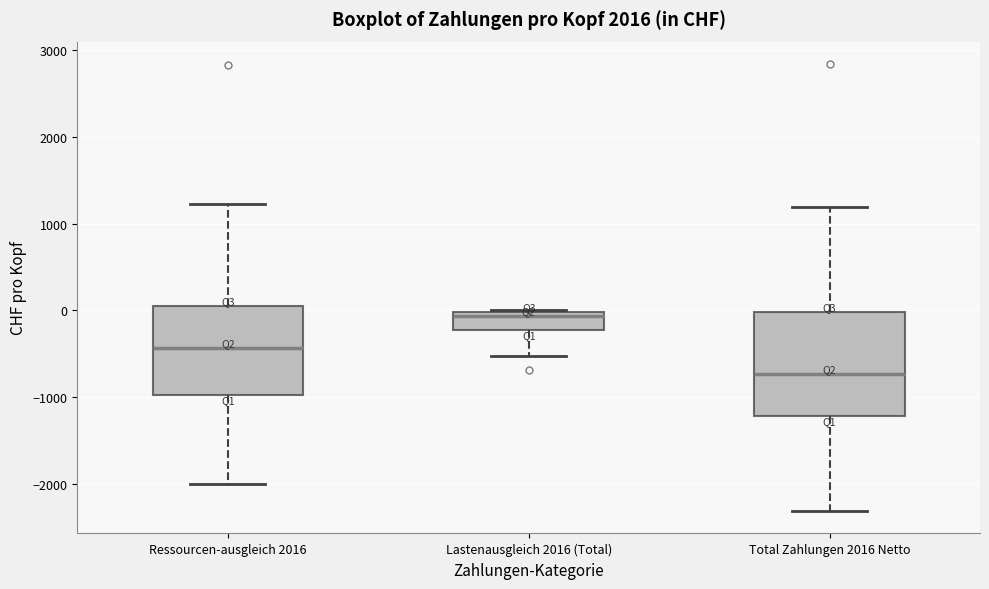

Which box is the tallest, from its lower edge to its upper edge?

Total Zahlungen 2016 Netto